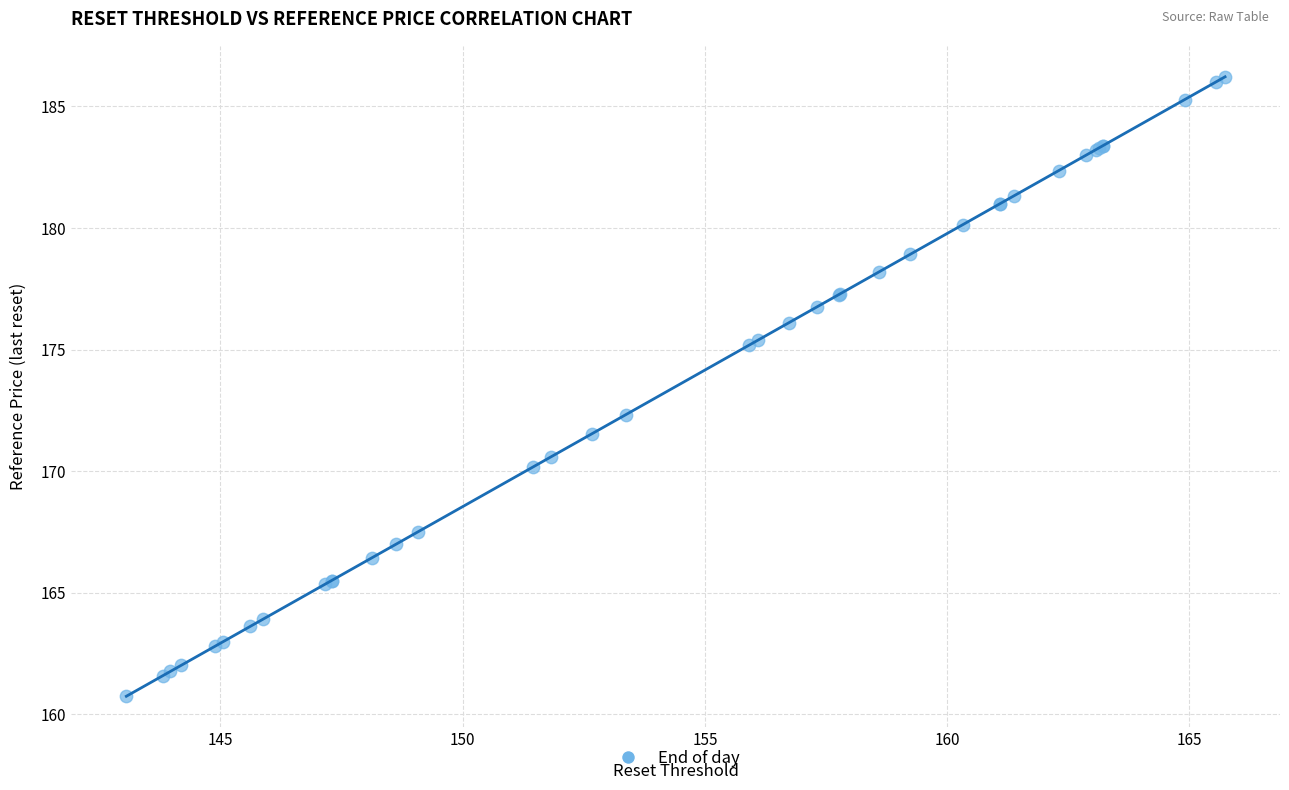

What Y value in the scatter plot is closest to 173?

172.3